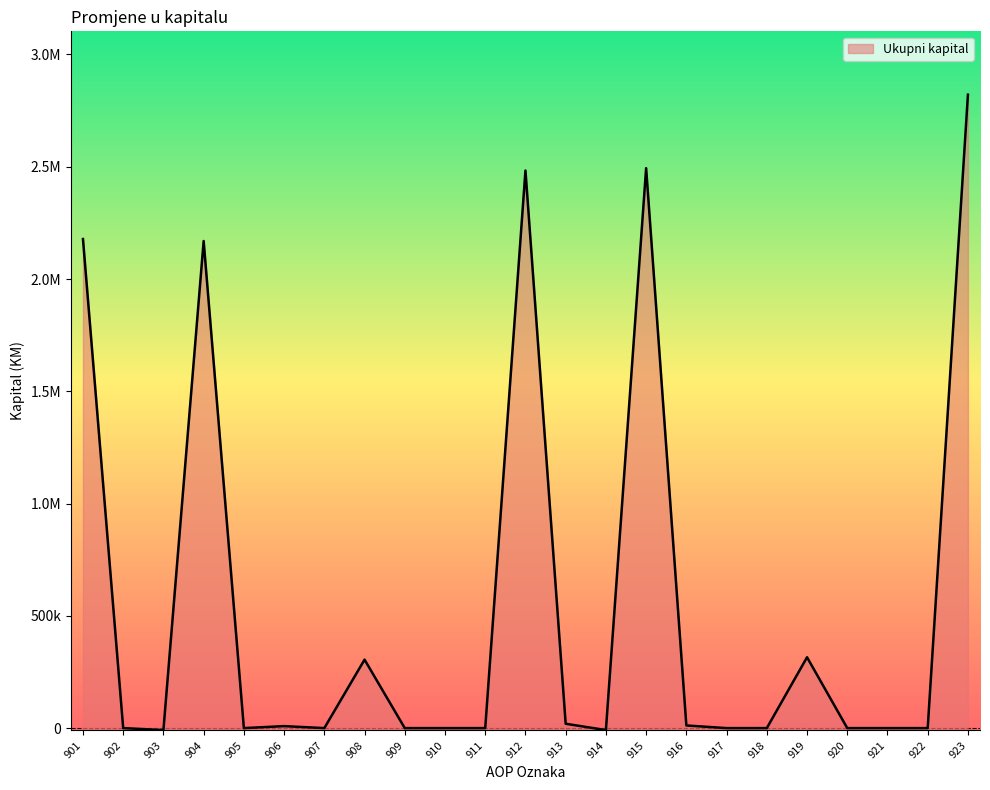

What is the approximate value at 914, to the nearest 100?

-8800